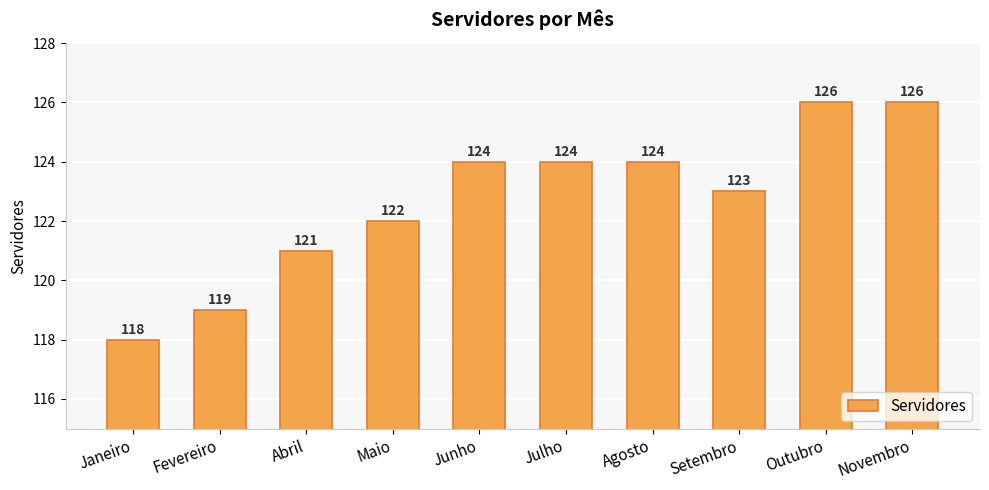

Read the value at Novembro.

126